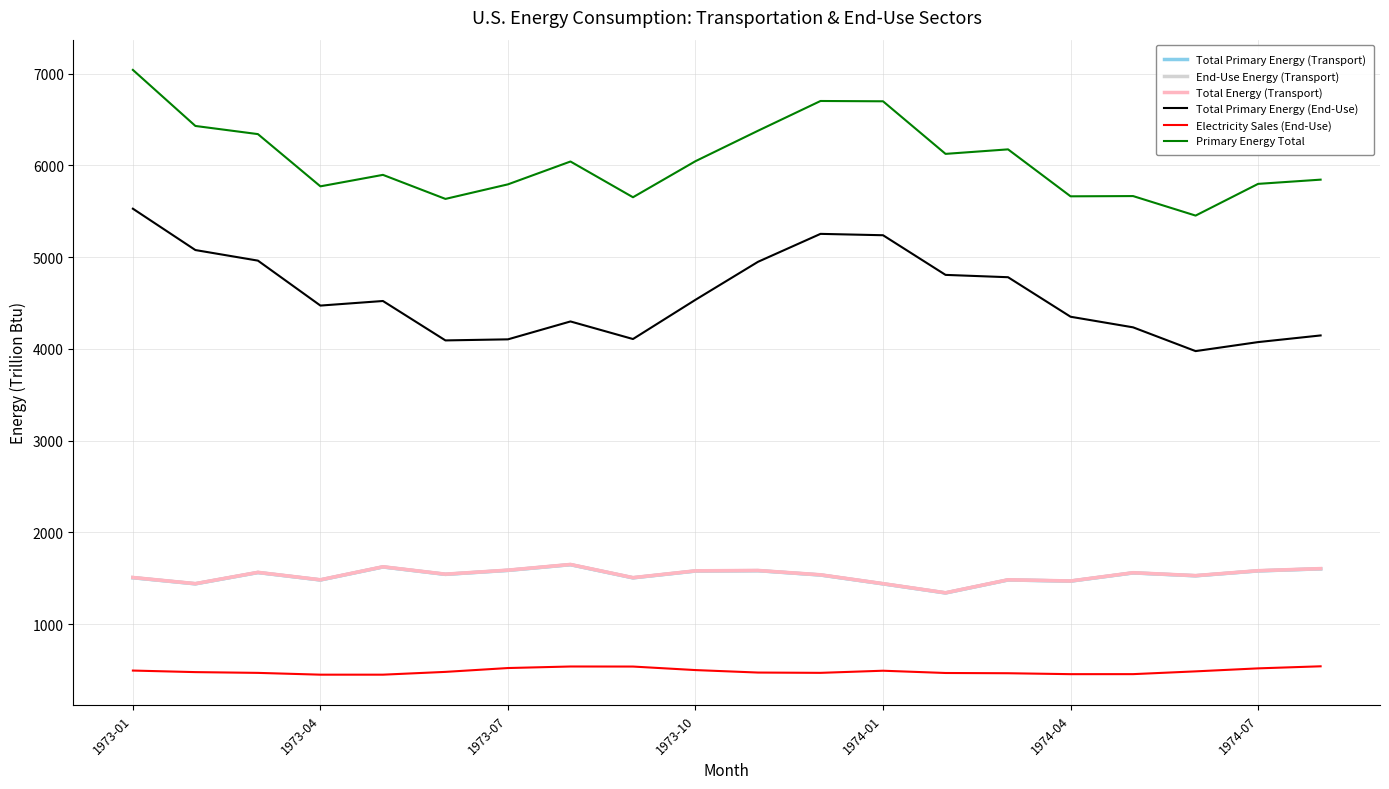

Does the chart have visible grid lines?

Yes